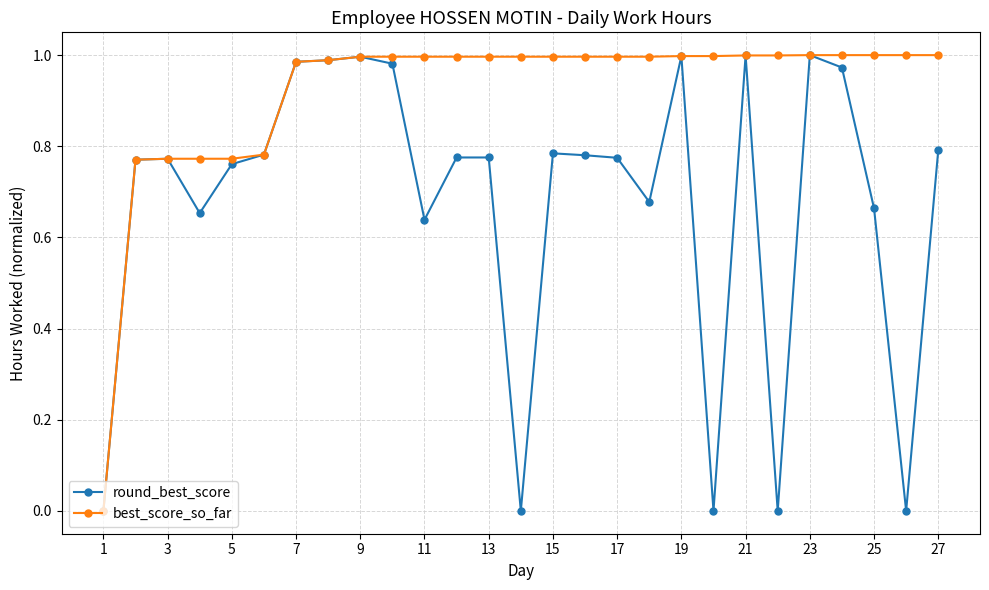

List the series in order of their overall mean, highest first.

best_score_so_far, round_best_score